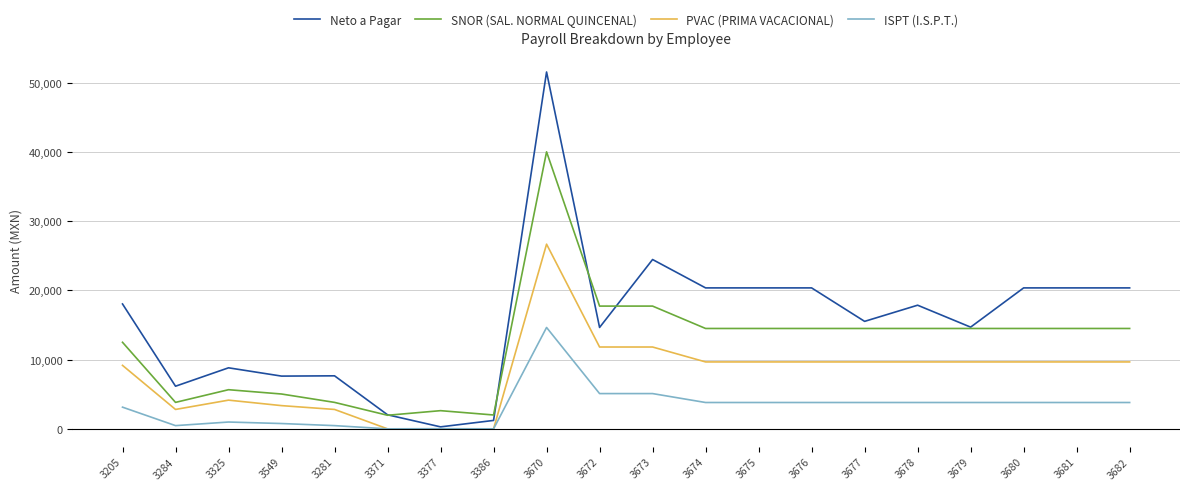

What is the maximum value for ISPT (I.S.P.T.)?

14642